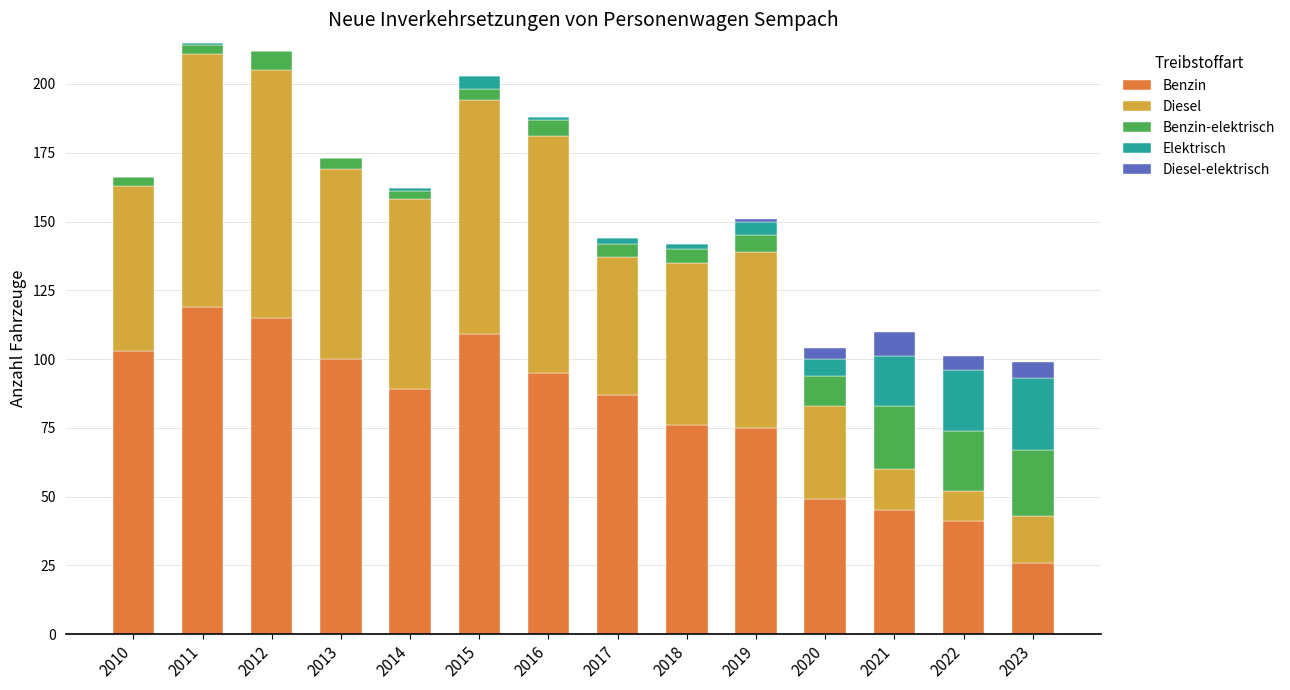

The value of Benzin at 2014 is 89. True or false?

True